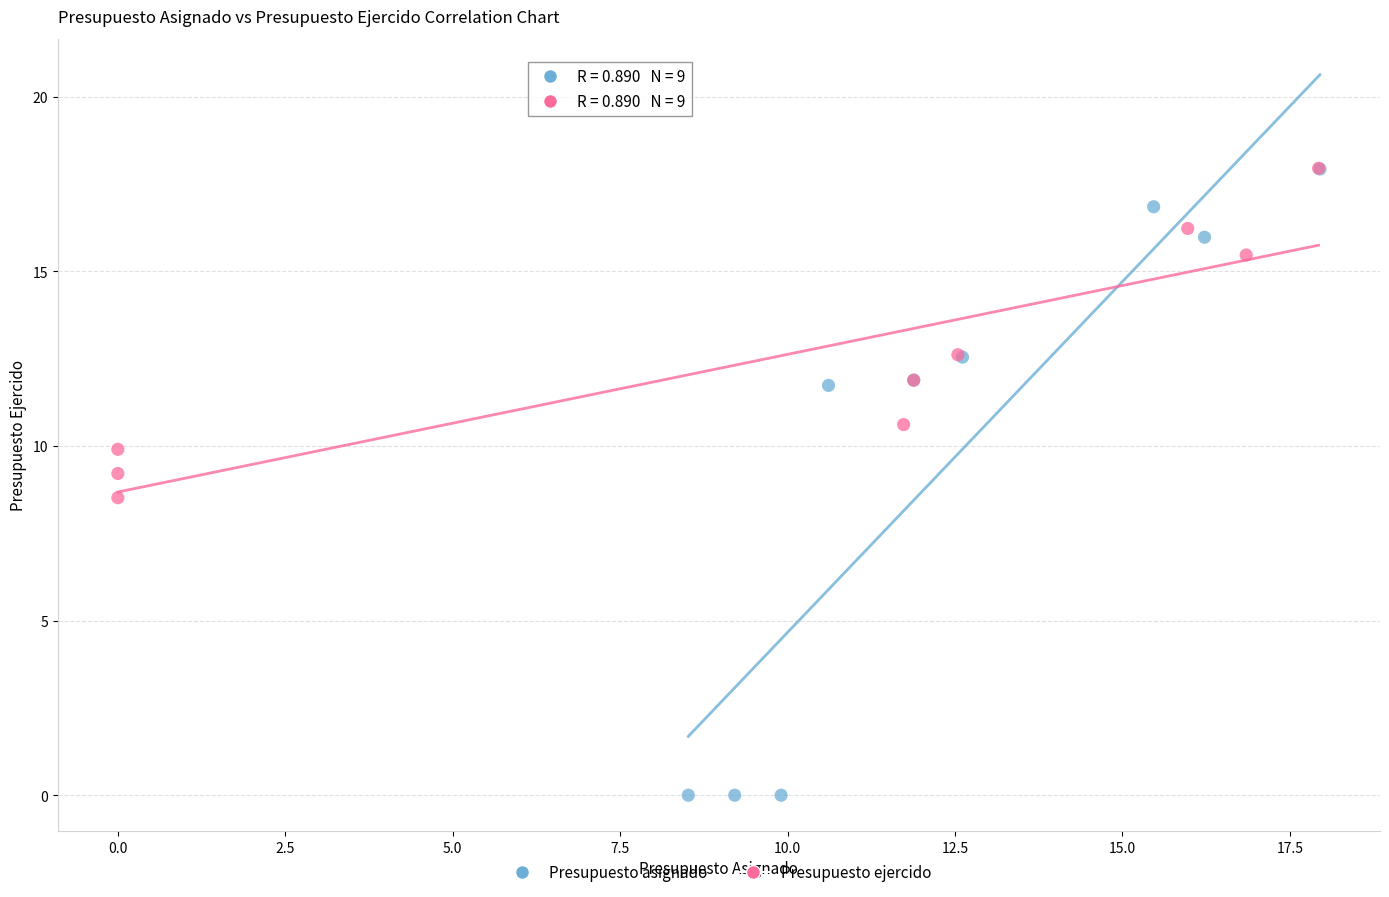

Which series contains the lowest Y value?

Presupuesto asignado